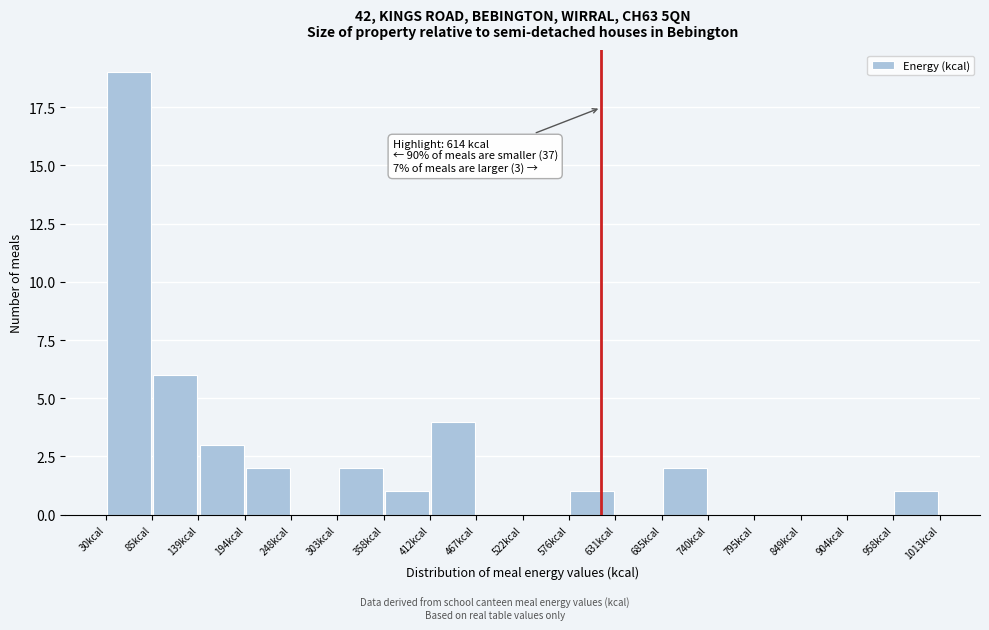

Which range on the x-axis has the tallest bar?

30 to 80